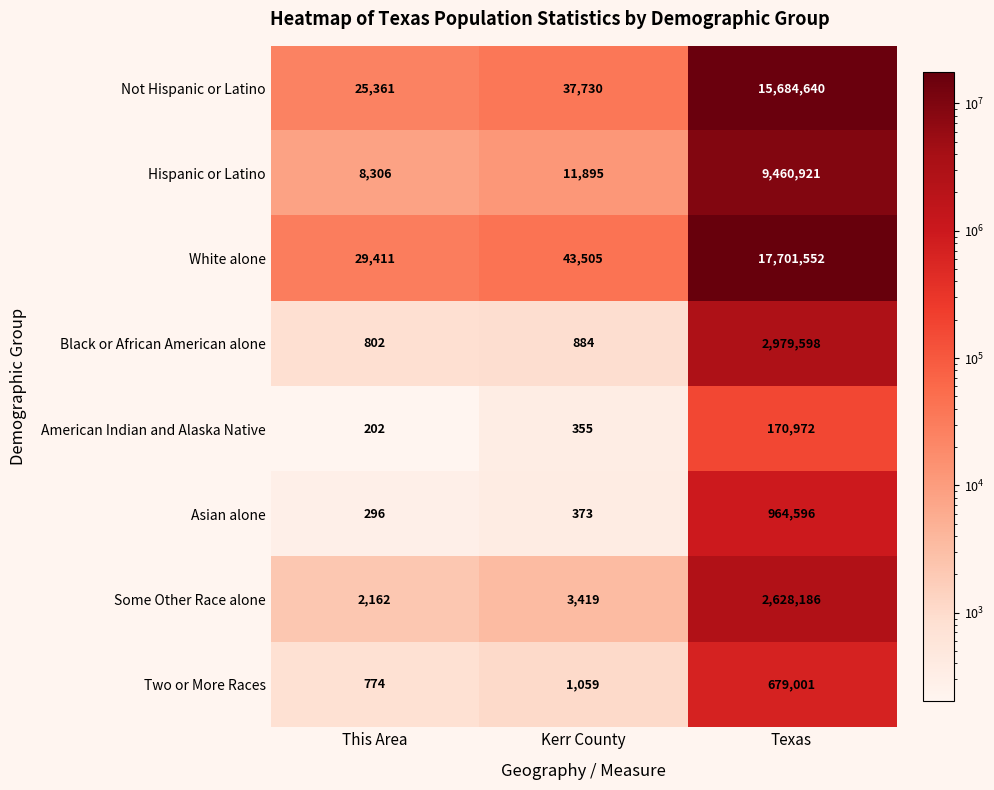

Which series changed the most between Kerr County and Texas?

White alone